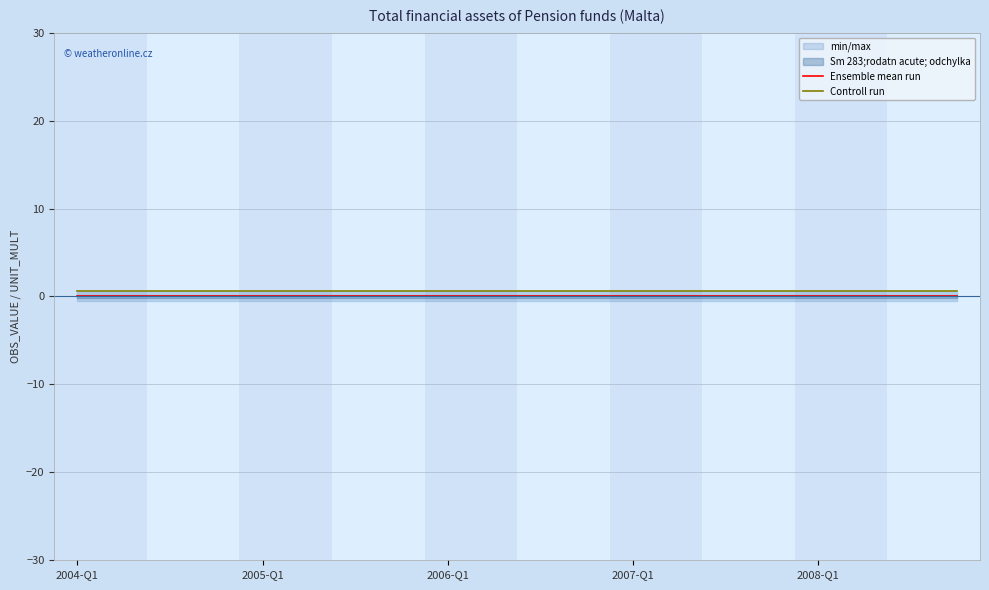

True or false: Ensemble mean run and Controll run cross at least once.

False